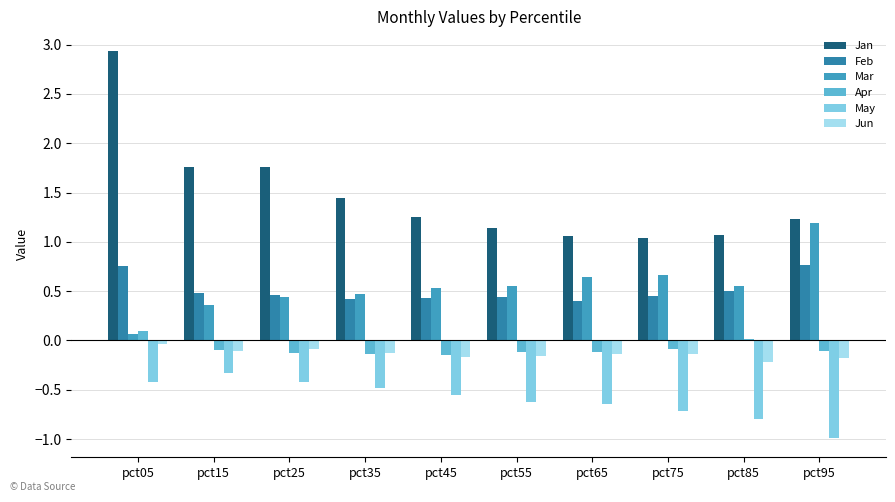

What is the difference between the maximum and minimum values in the Mar series?

1.1